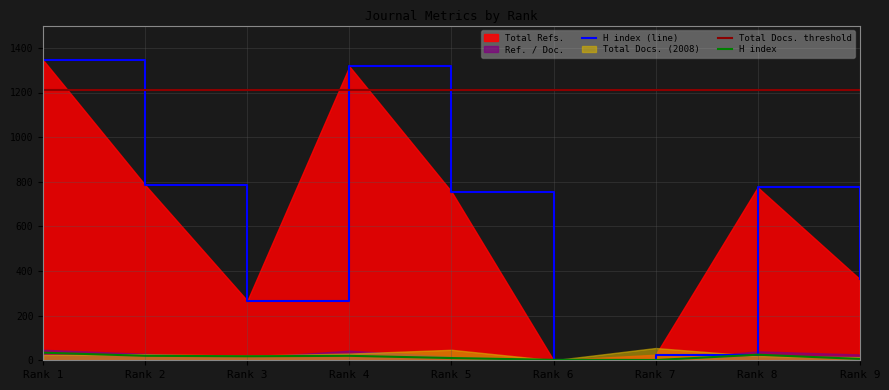

At which label does H index reach its minimum?

Rank 7